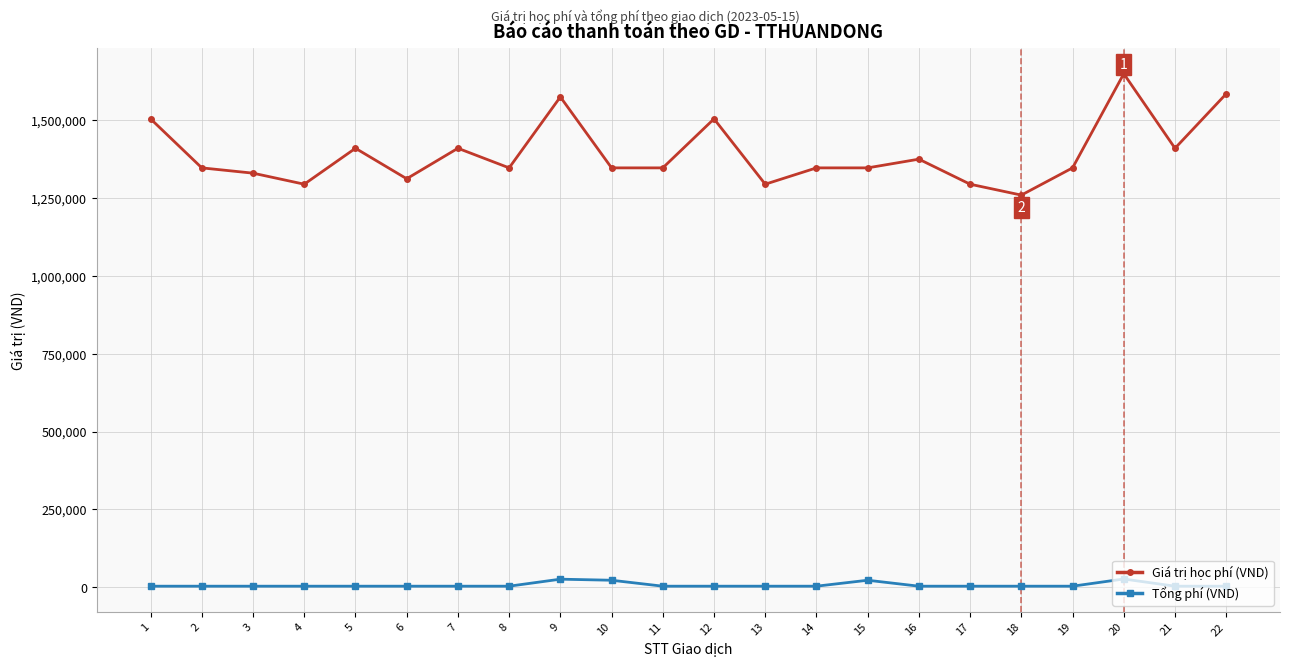

Which series has the widest spread of values?

Giá trị học phí (VND)